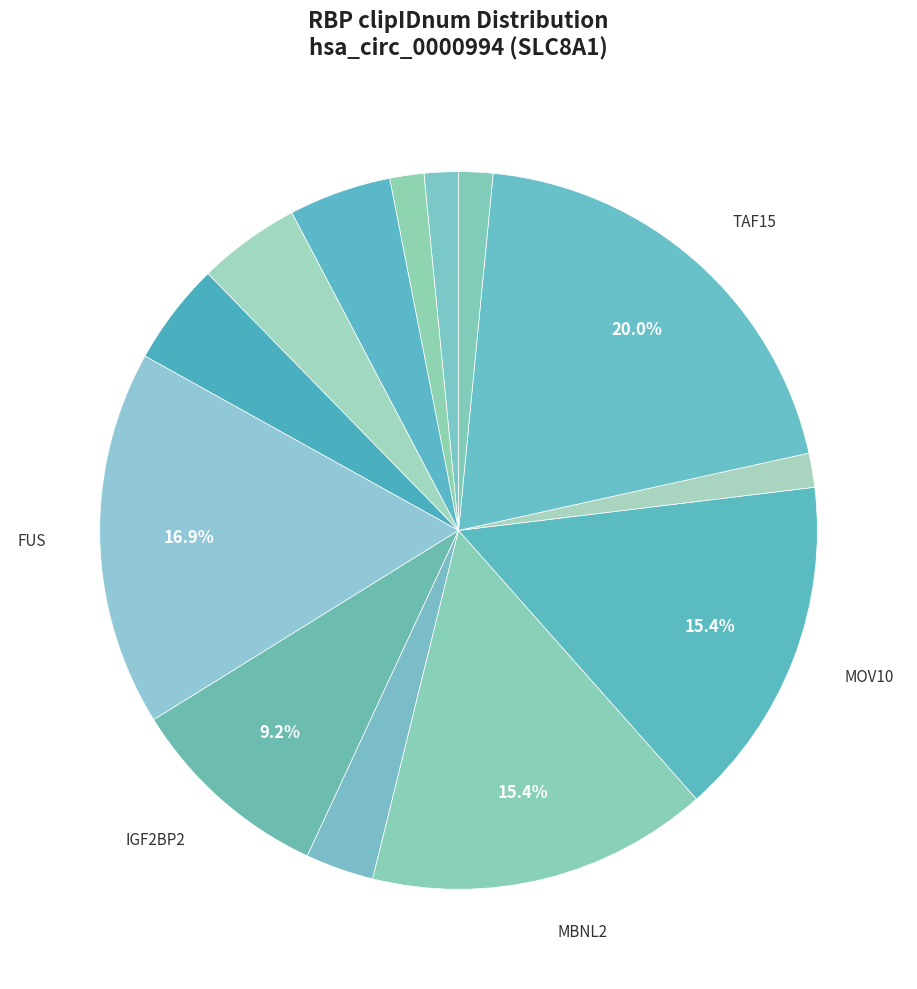

How many slices are in this pie chart?

13